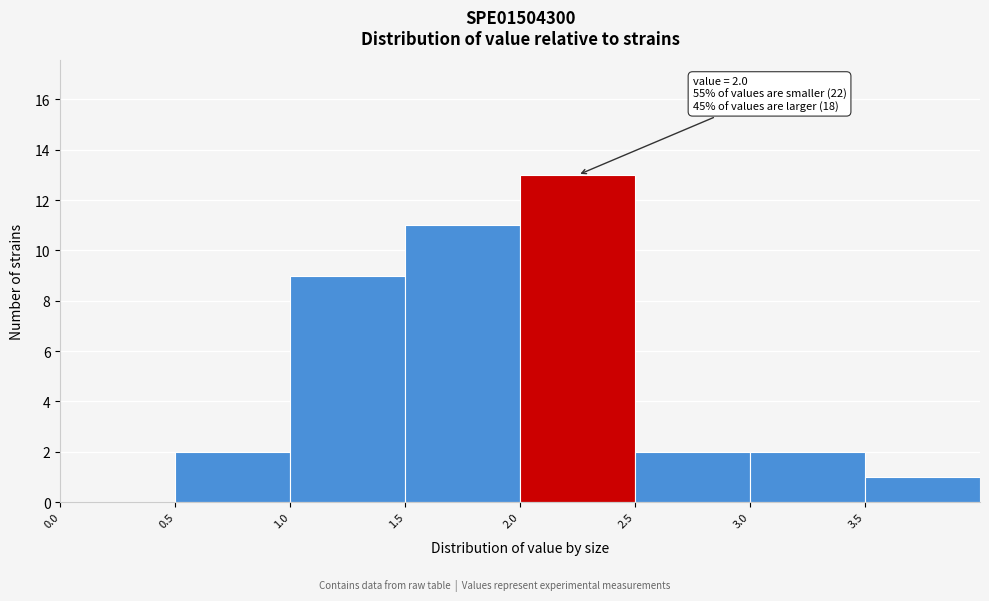

Which range on the x-axis has the tallest bar?

2.0 to 2.5